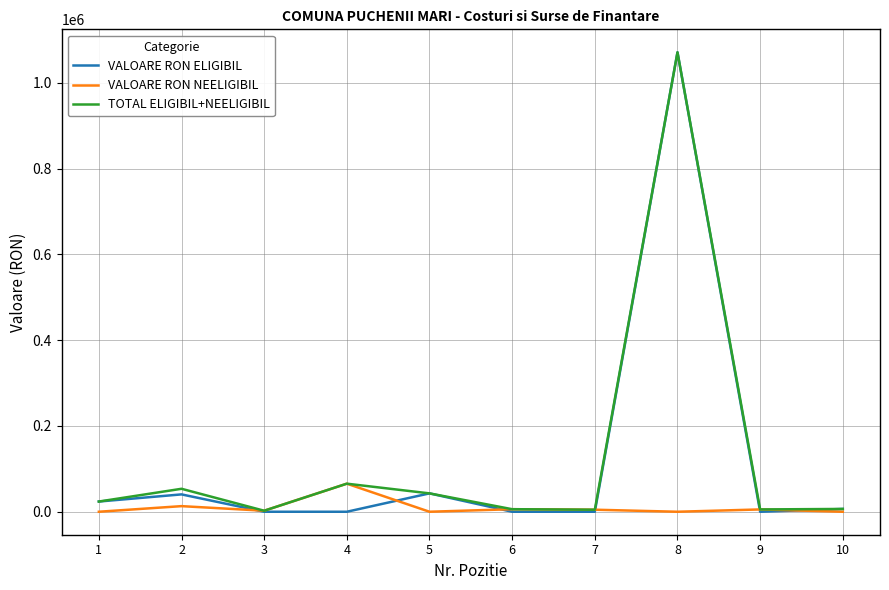

Is the value of TOTAL ELIGIBIL+NEELIGIBIL at 8 greater than the value of VALOARE RON ELIGIBIL at 7?

Yes